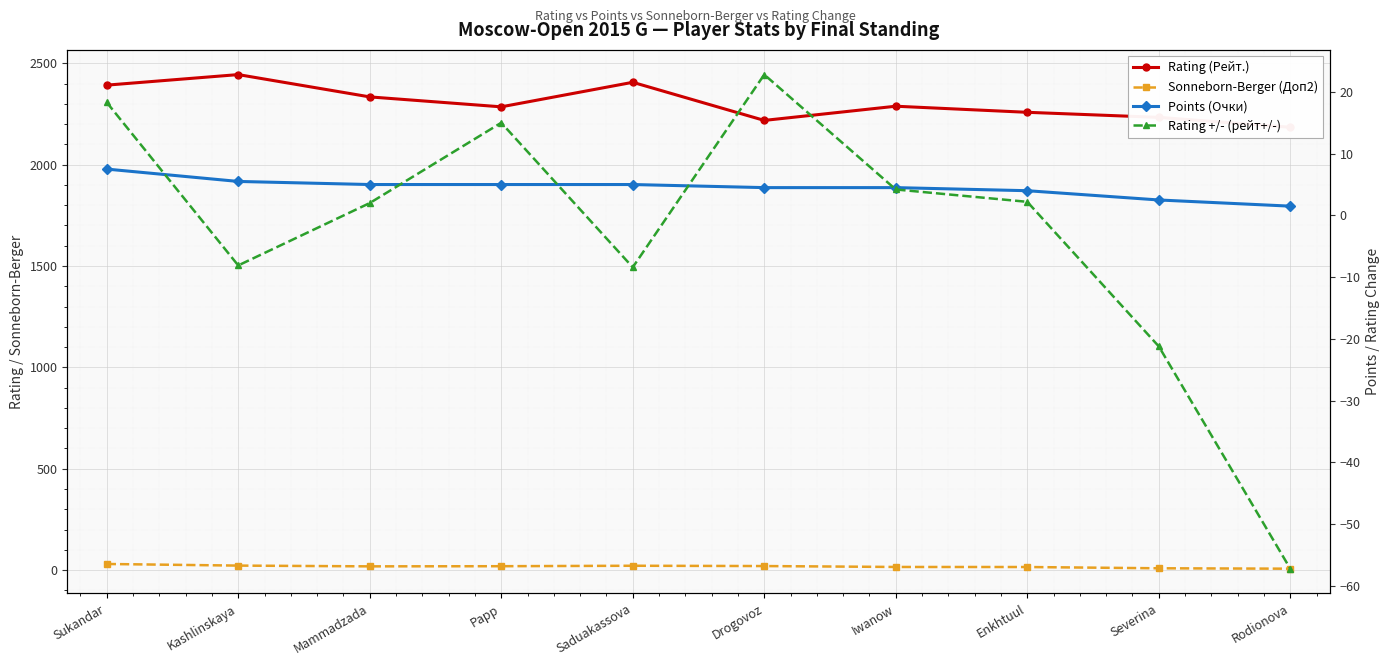

Reading left to right, extract all data points from this chart.

Rating (Рейт.): Sukandar=2392.0	Kashlinskaya=2444.0	Mammadzada=2334.0	Papp=2285.0	Saduakassova=2406.0	Drogovoz=2218.0	Iwanow=2288.0	Enkhtuul=2258.0	Severina=2233.0	Rodionova=2184.0
Sonneborn-Berger (Доп2): Sukandar=30.2	Kashlinskaya=22.2	Mammadzada=18.5	Papp=19.2	Saduakassova=21.5	Drogovoz=20.0	Iwanow=15.5	Enkhtuul=15.2	Severina=9.0	Rodionova=7.0
Points (Очки): Sukandar=7.5	Kashlinskaya=5.5	Mammadzada=5.0	Papp=5.0	Saduakassova=5.0	Drogovoz=4.5	Iwanow=4.5	Enkhtuul=4.0	Severina=2.5	Rodionova=1.5
Rating +/- (рейт+/-): Sukandar=18.3	Kashlinskaya=-8.1	Mammadzada=2.0	Papp=15.0	Saduakassova=-8.4	Drogovoz=22.8	Iwanow=4.2	Enkhtuul=2.2	Severina=-21.2	Rodionova=-57.2